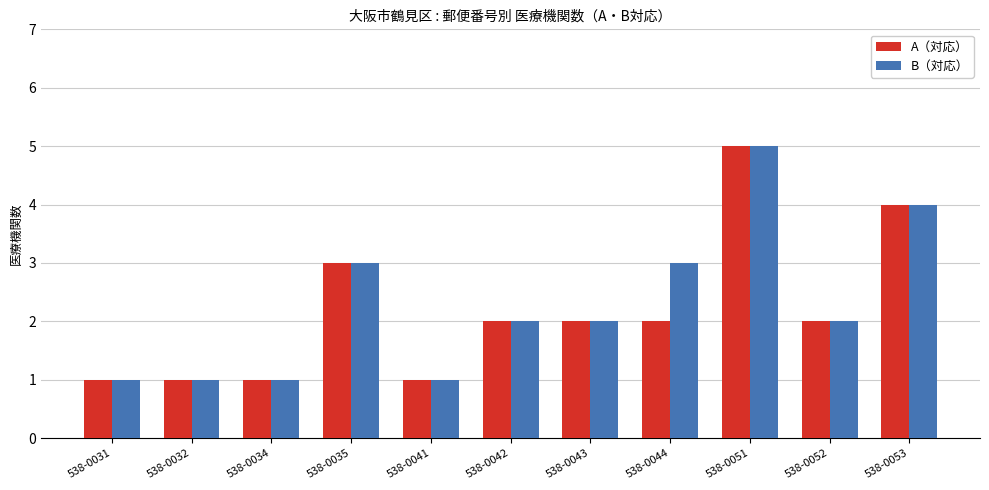

Where is A（対応） nearest to the value 3?

538-0035